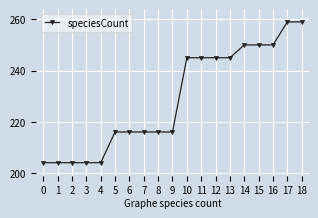

The value at 16 is 439. True or false?

False